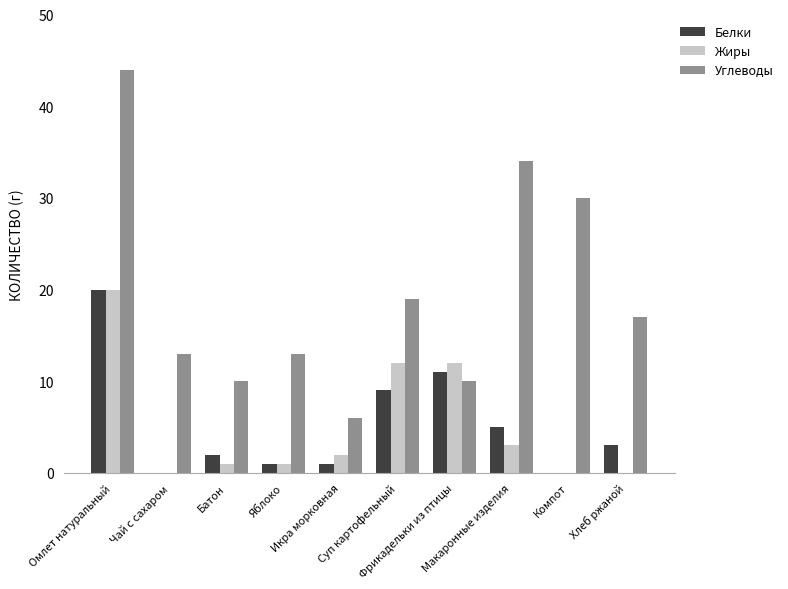

True or false: Углеводы has a value of 19 at Суп картофельный.

True